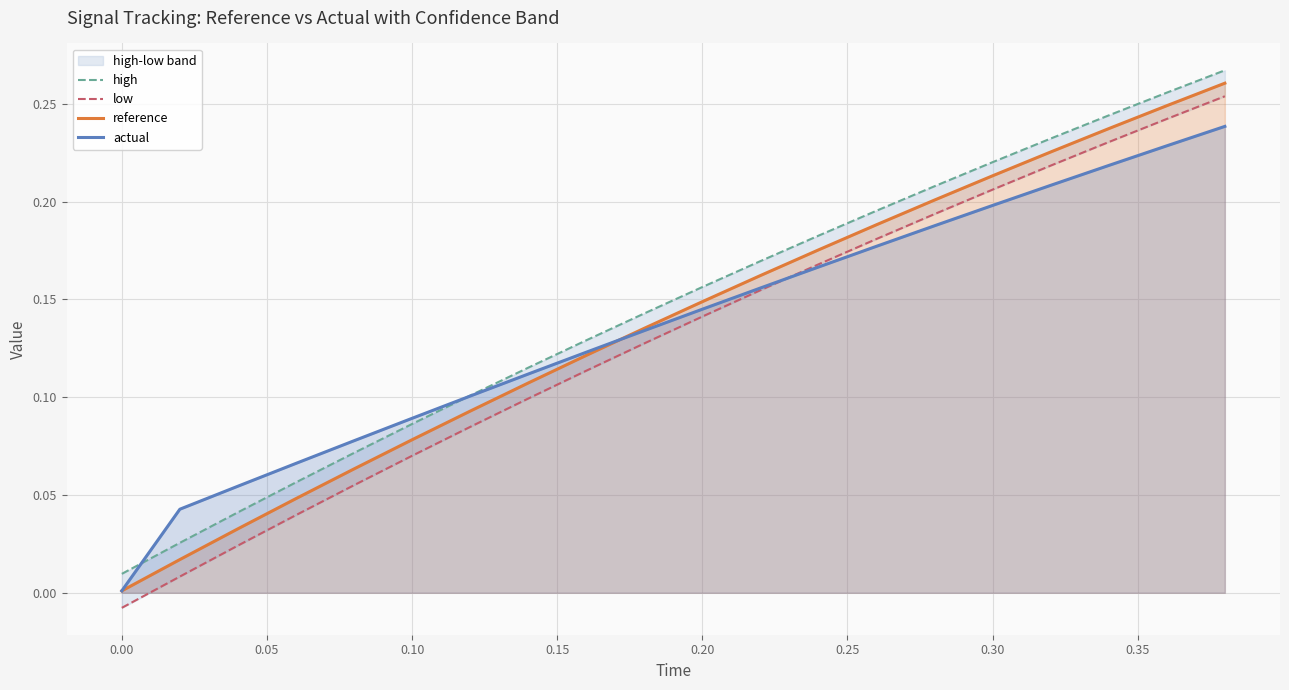

Reading left to right, what are all the values shown in this chart?

high: 0.0	0.0	0.0	0.1	0.1	0.1	0.1	0.1	0.1	0.1	0.2	0.2	0.2	0.2	0.2	0.2	0.2	0.2	0.3	0.3
low: -0.0	0.0	0.0	0.0	0.1	0.1	0.1	0.1	0.1	0.1	0.1	0.2	0.2	0.2	0.2	0.2	0.2	0.2	0.2	0.3
reference: 0.0	0.0	0.0	0.0	0.1	0.1	0.1	0.1	0.1	0.1	0.1	0.2	0.2	0.2	0.2	0.2	0.2	0.2	0.2	0.3
actual: 0.0	0.0	0.1	0.1	0.1	0.1	0.1	0.1	0.1	0.1	0.1	0.2	0.2	0.2	0.2	0.2	0.2	0.2	0.2	0.2